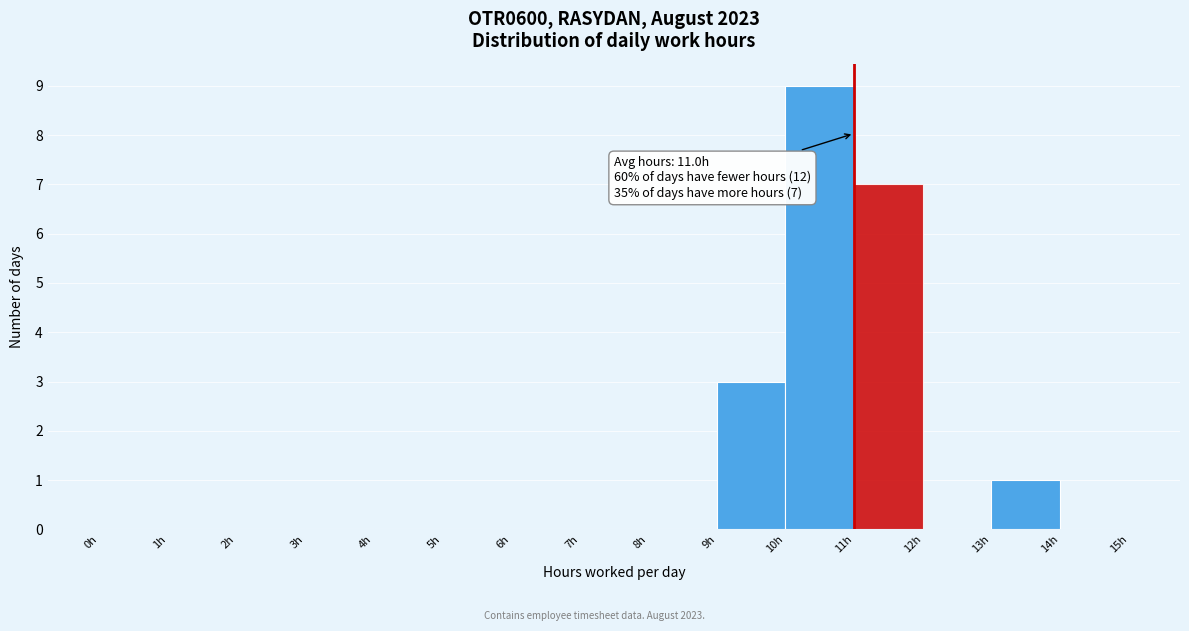

Over which range of the x-axis is the bar tallest?

10 to 11